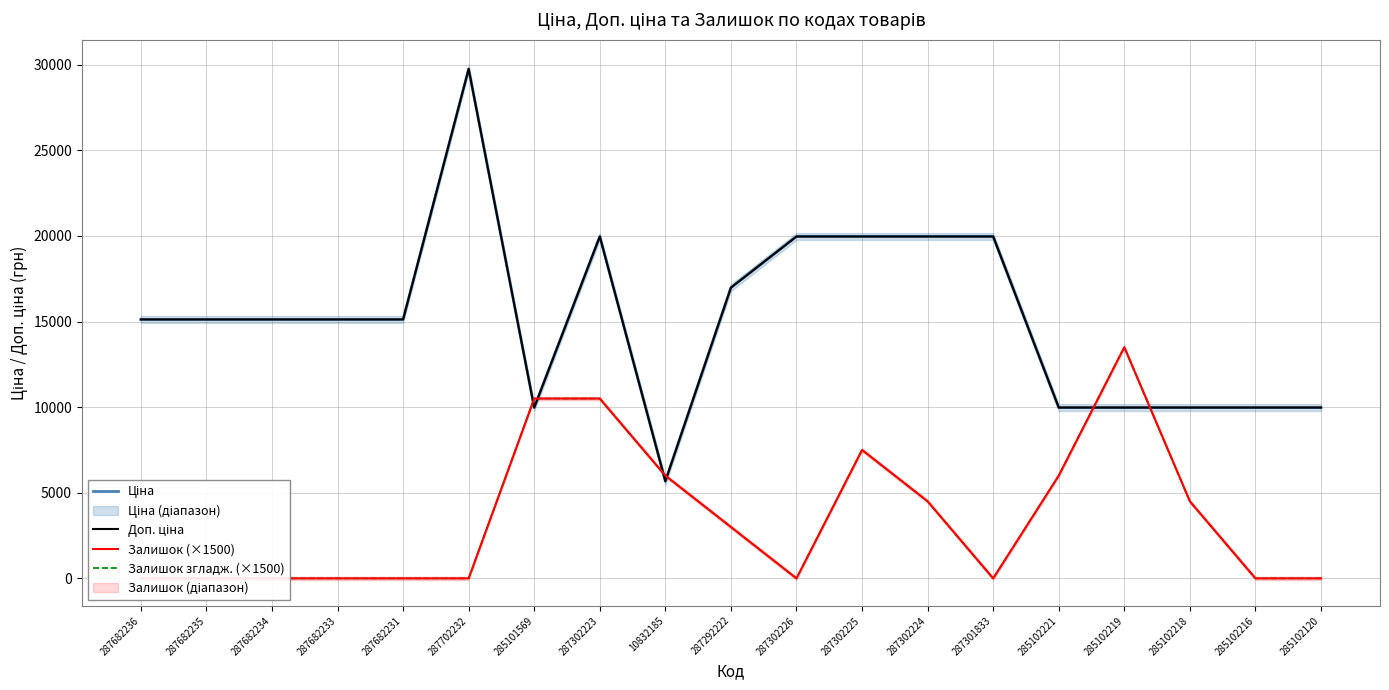

Is it true that Залишок згладж. (×1500) equals 6713.7 at 285102216?

False